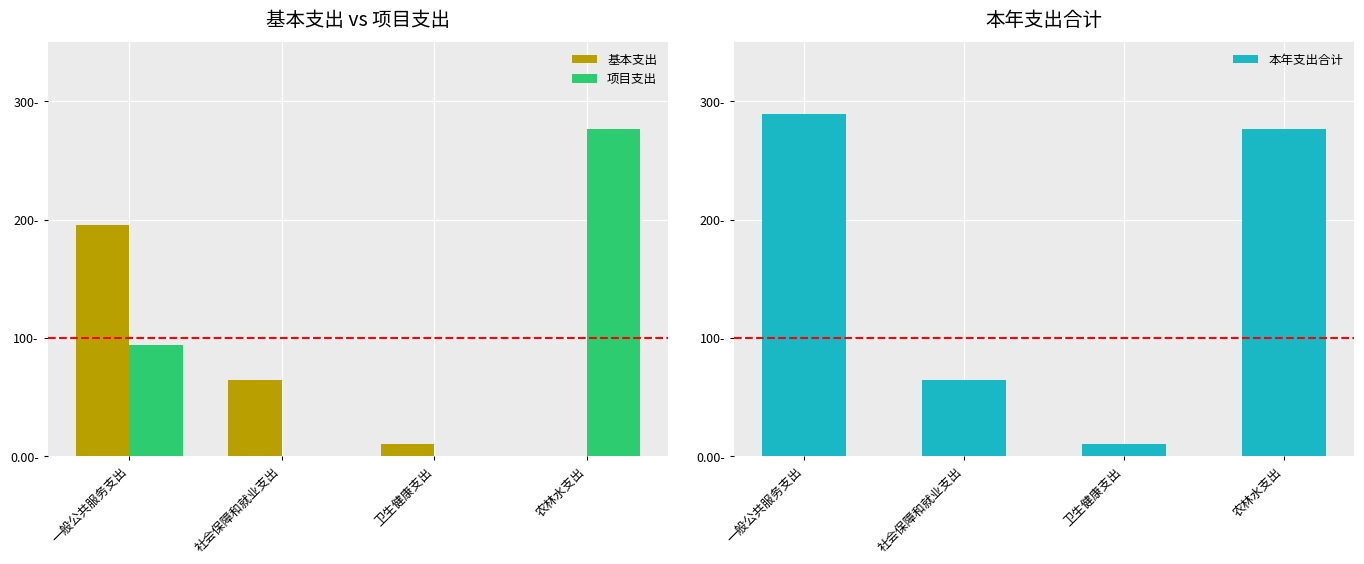

How many data points in 本年支出合计 are above 276?

2